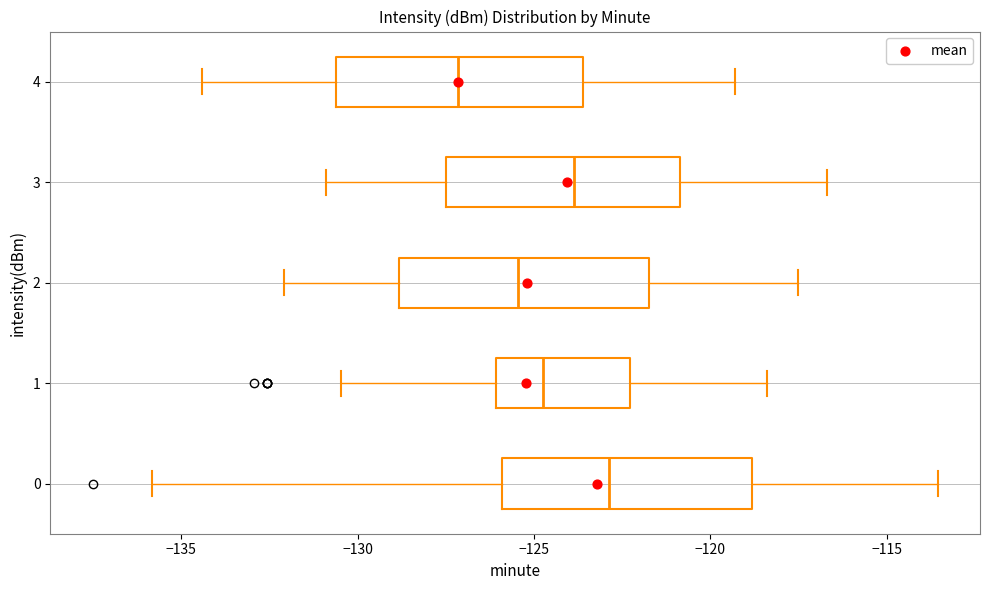

Which box has the furthest to the left median line?

4